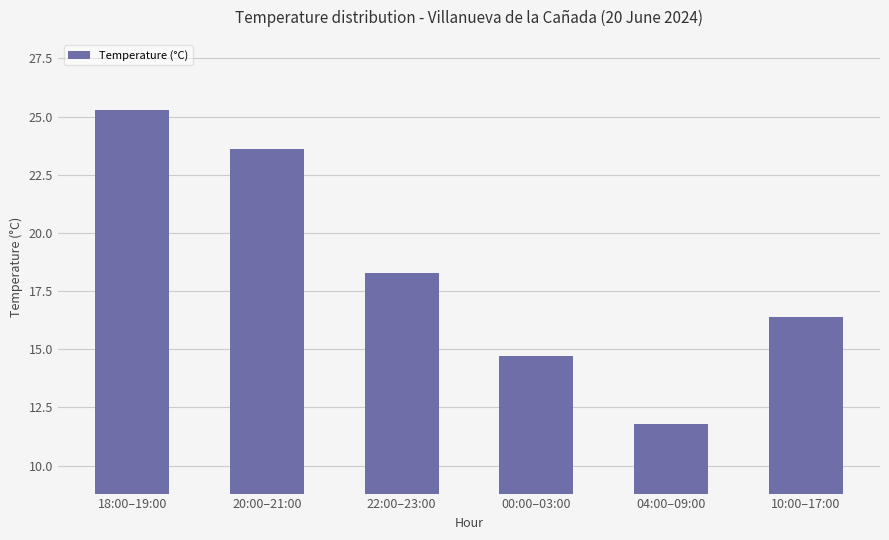

The value at 00:00–03:00 is 14.7. True or false?

True